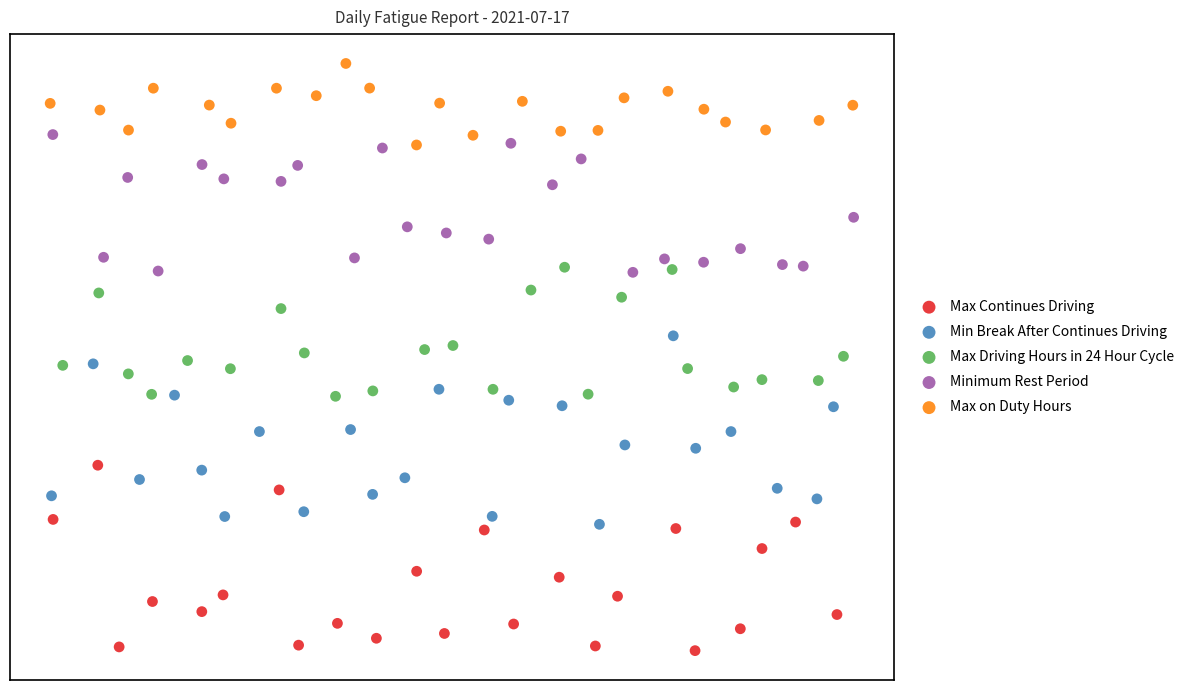

What are all the series names shown in the legend?

Max Continues Driving, Min Break After Continues Driving, Max Driving Hours in 24 Hour Cycle, Minimum Rest Period, Max on Duty Hours